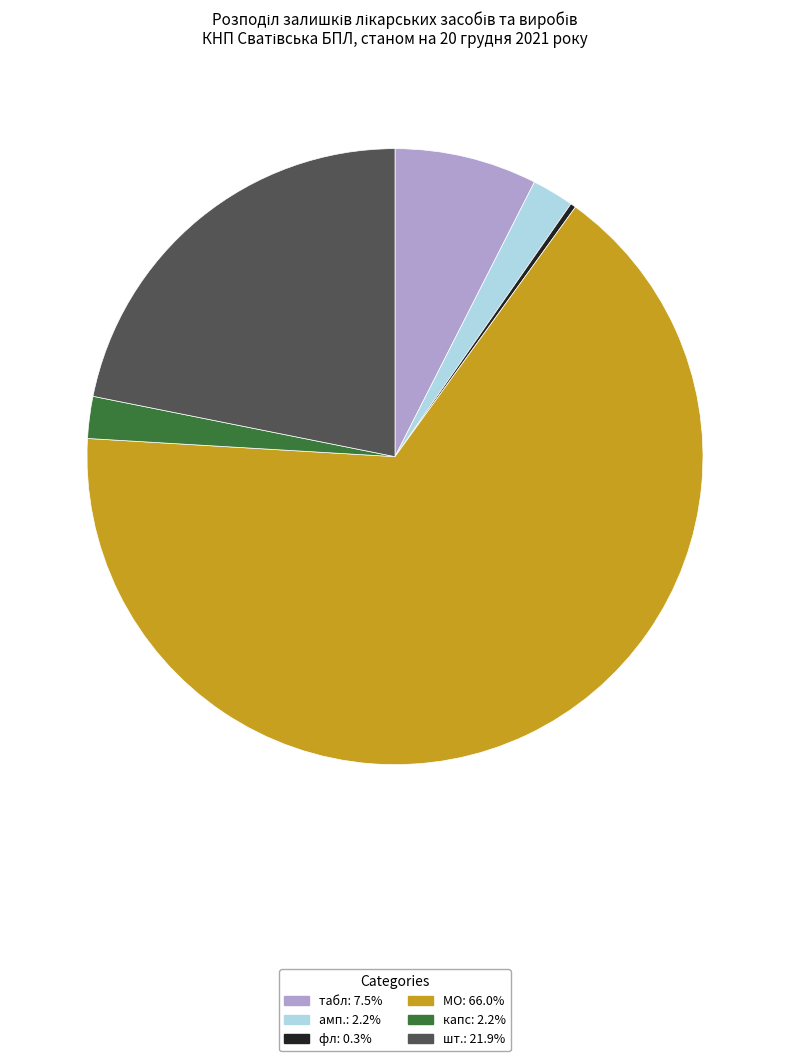

Is МО the majority of the pie?

Yes